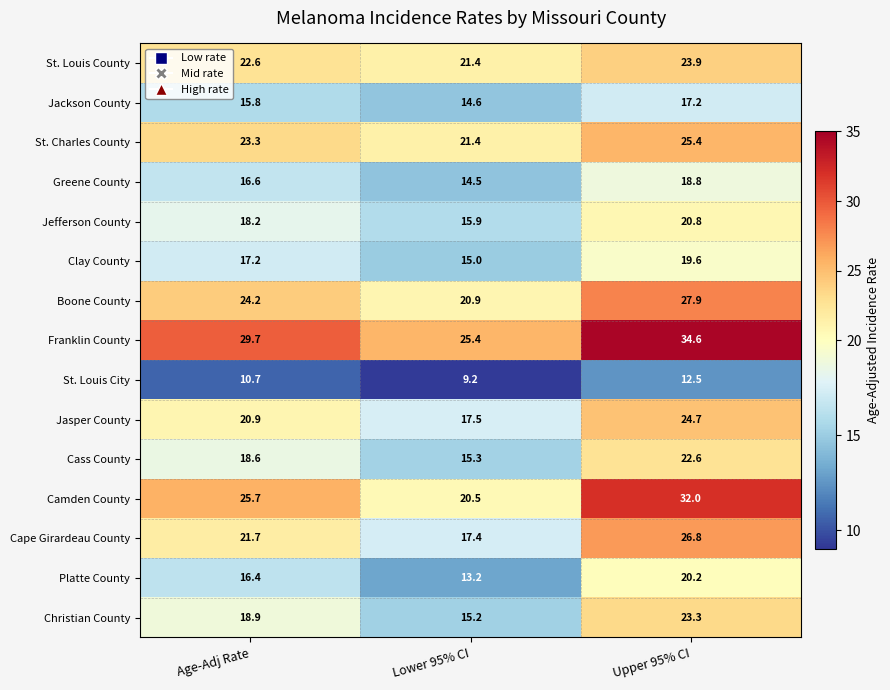

Rank the categories by St. Charles County value from lowest to highest.

Lower 95% CI, Age-Adj Rate, Upper 95% CI